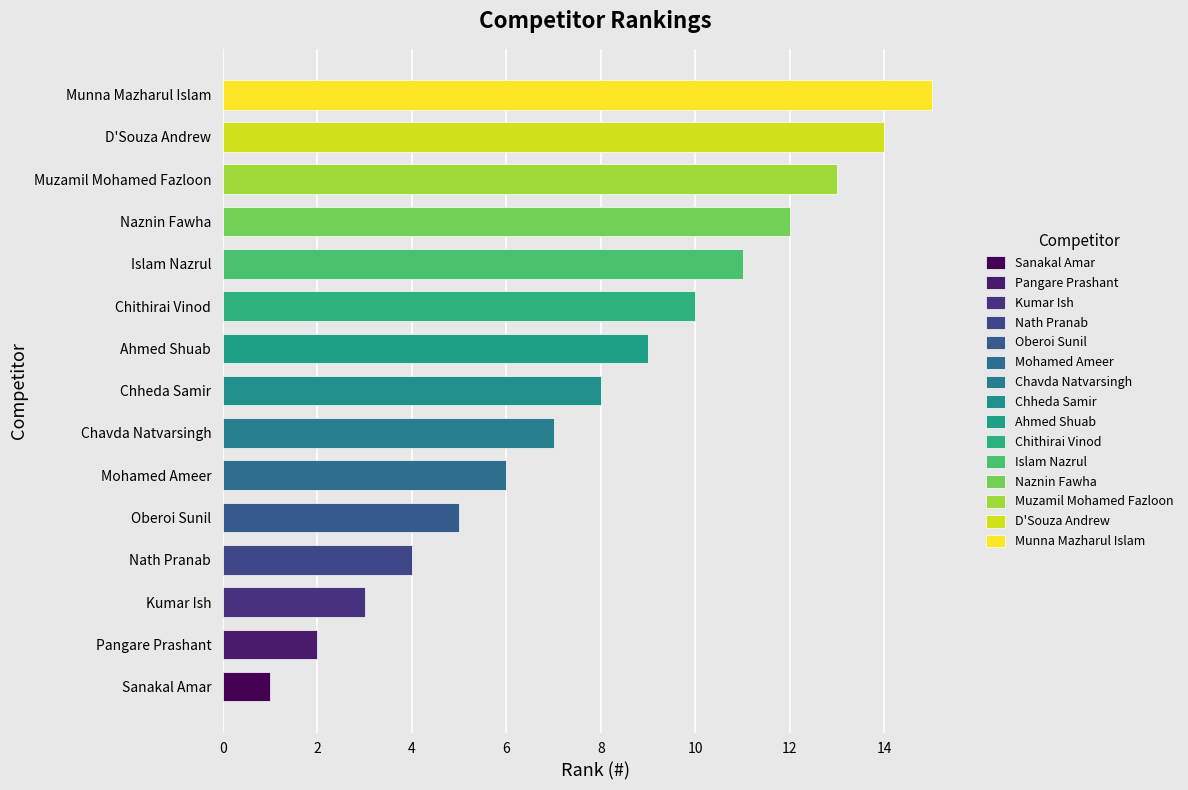

Is it true that the value at Mohamed Ameer is 6?

True